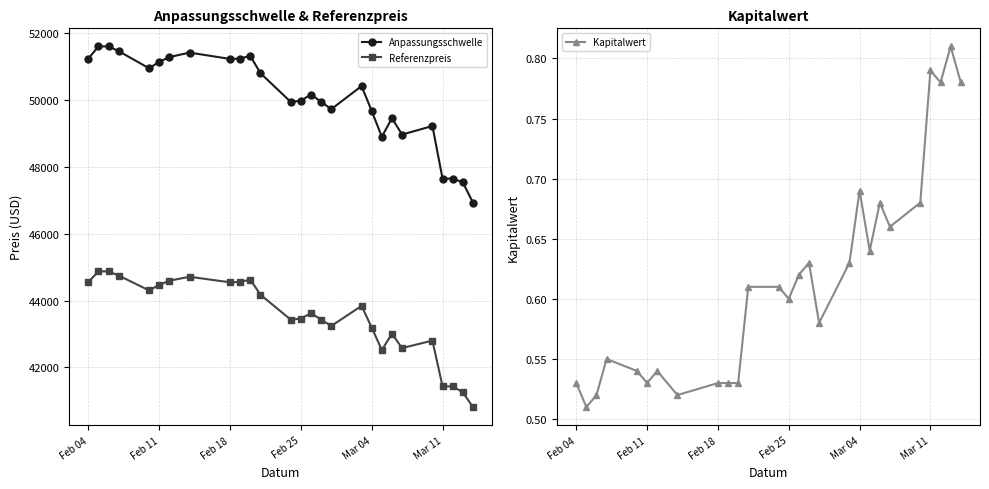

True or false: Anpassungsschwelle and Referenzpreis intersect in this chart.

False